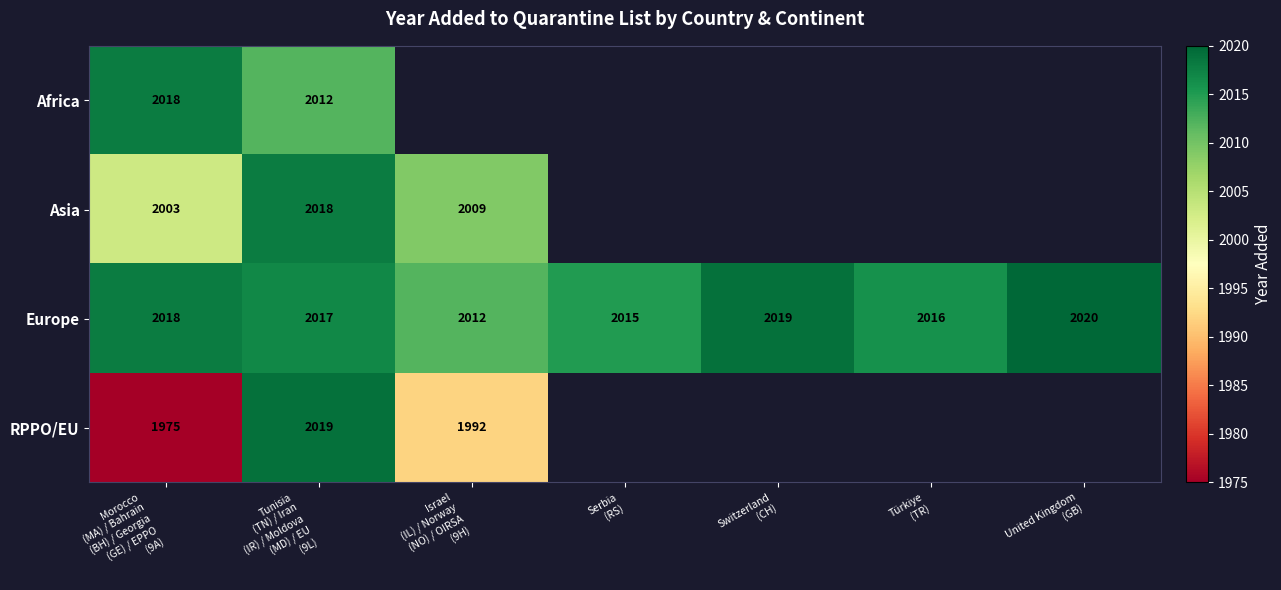

How many Europe values are between 2015 and 2019?

5